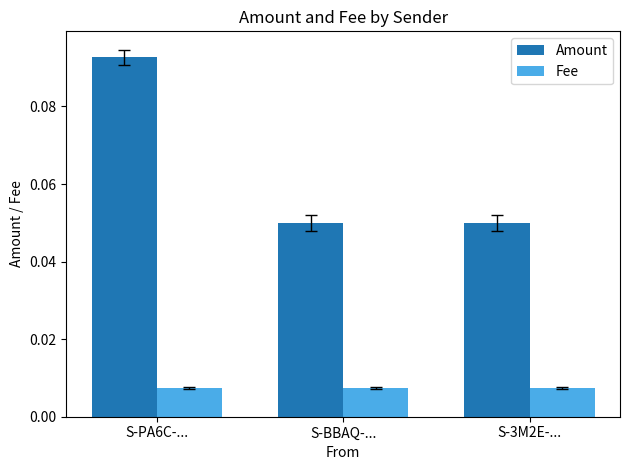

Which series changed the most between S-PA6C-... and S-3M2E-...?

Amount